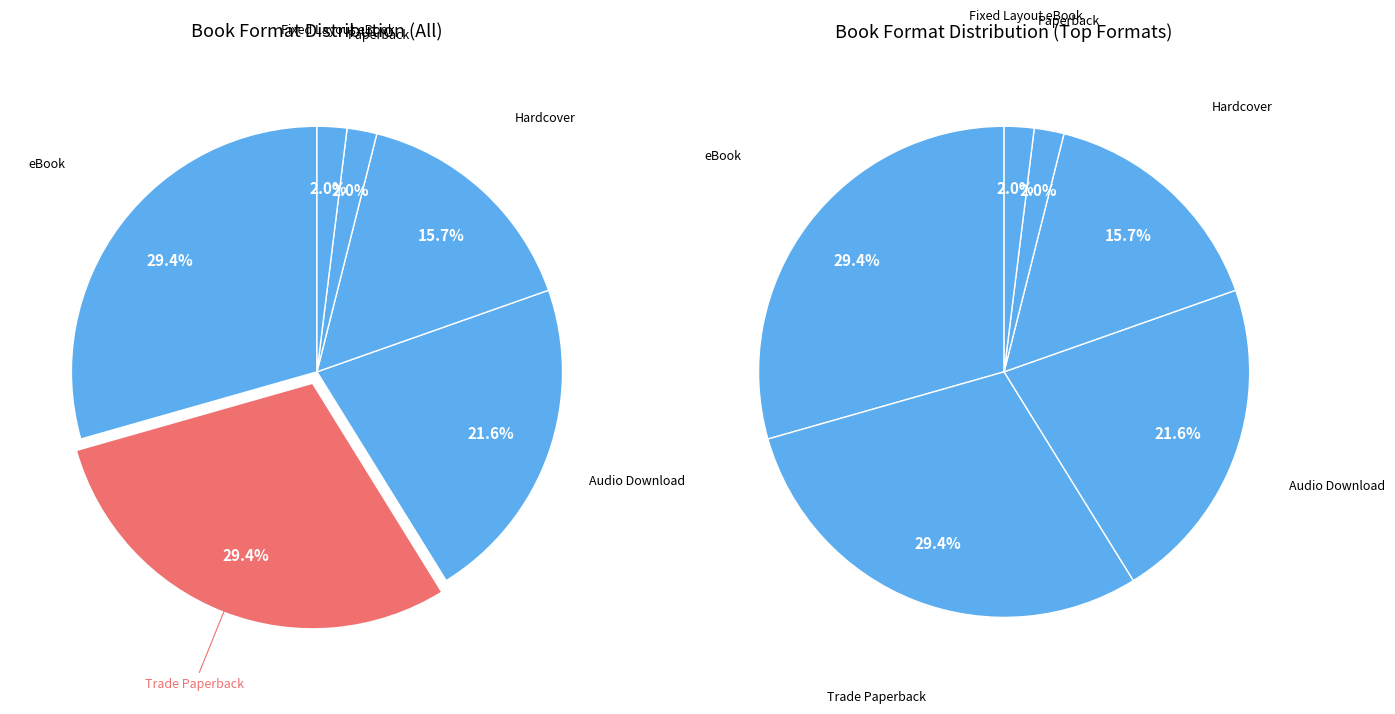

What percentage is the Trade Paperback slice, to the nearest percent?

29%